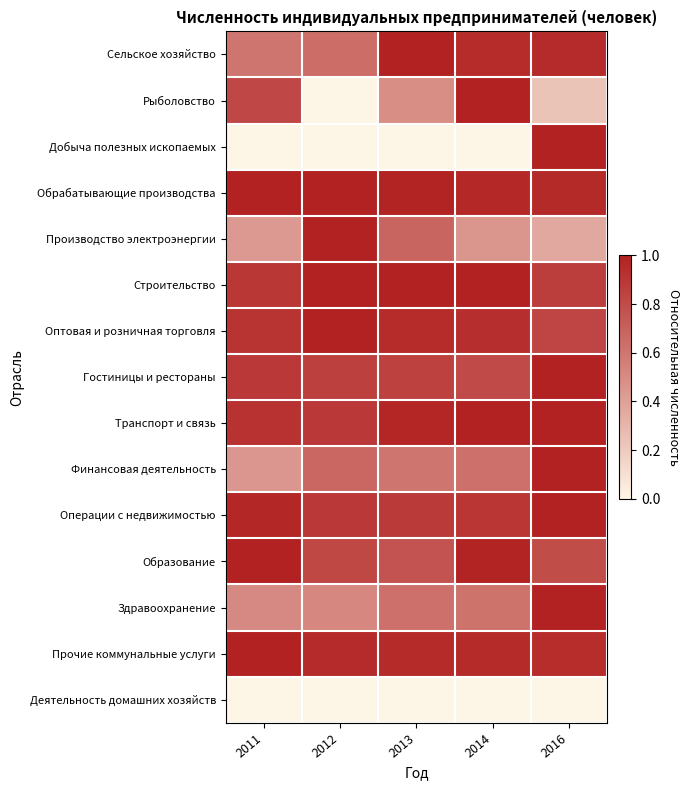

What is the total value across all series at 2013?

10.8